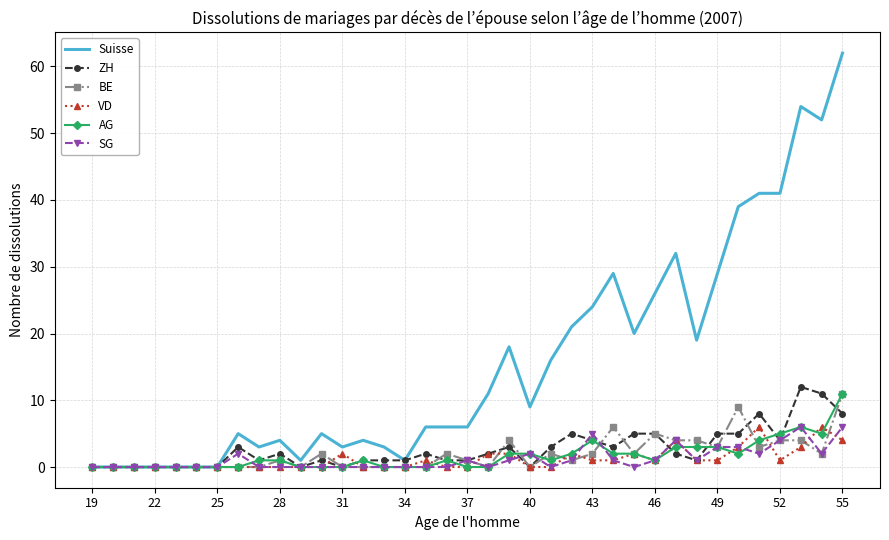

List the series in order of their peak value, lowest first.

VD, SG, BE, AG, ZH, Suisse